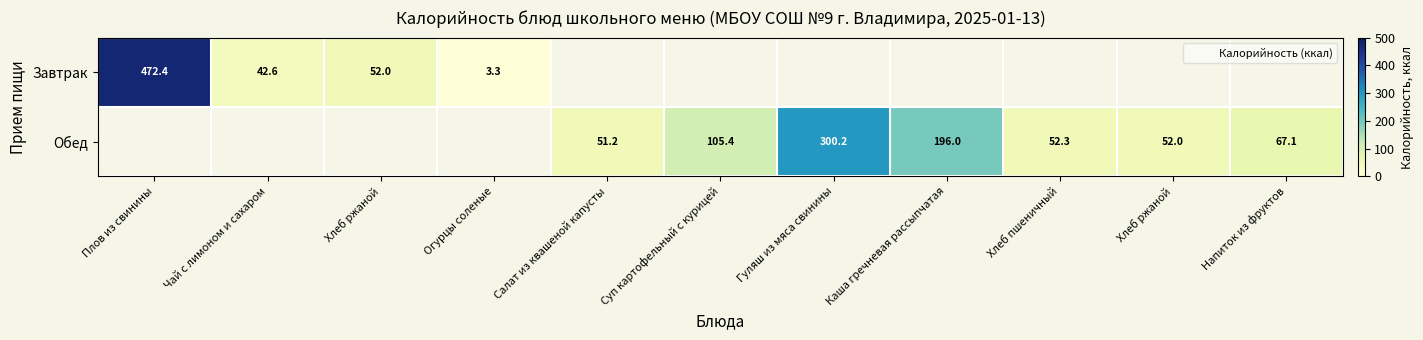

At how many categories does at least one series exceed 123?

3